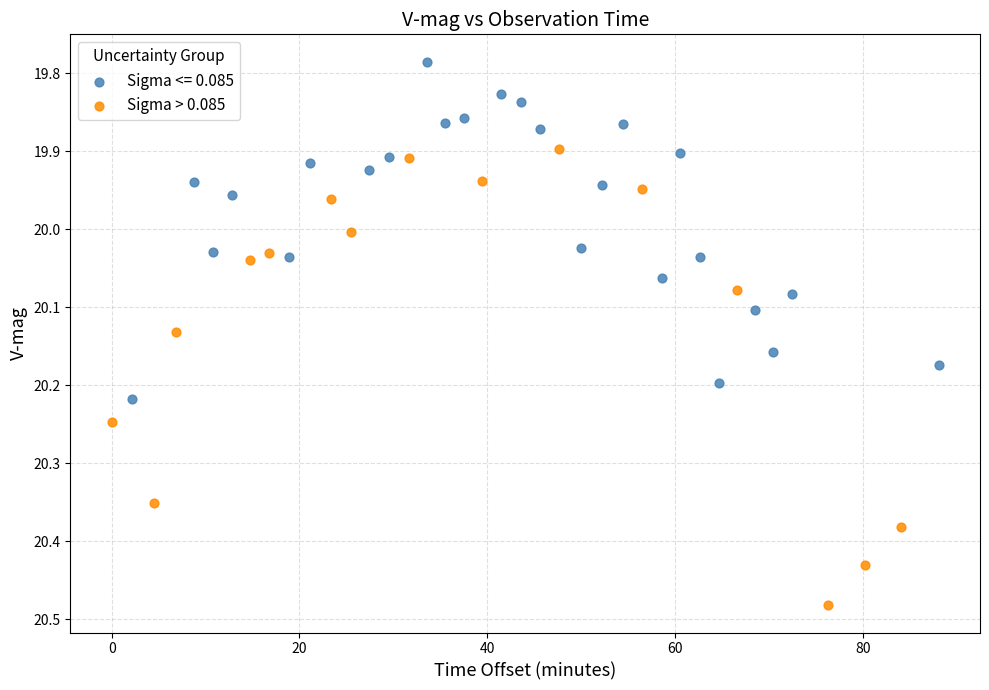

Which series contains the lowest Y value?

Sigma <= 0.085